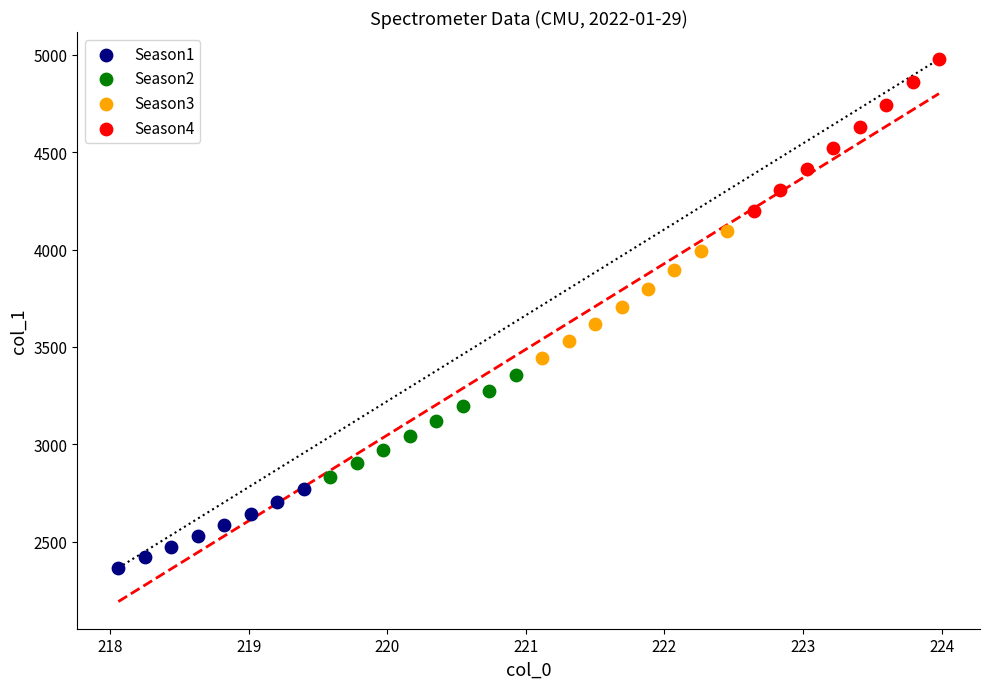

Which series reaches the maximum Y coordinate?

Season4